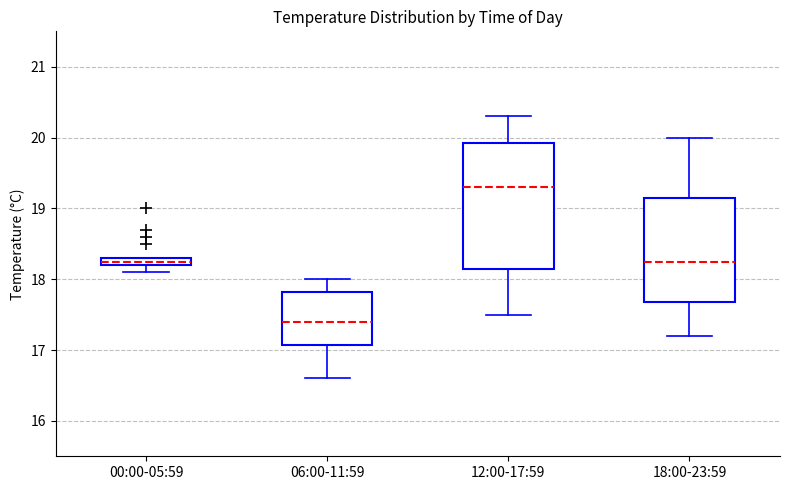

Which box has the highest median line?

12:00-17:59